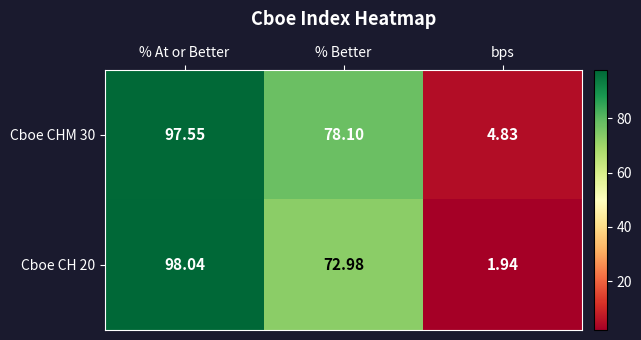

List the labels in order of Cboe CH 20 value, smallest first.

bps, % Better, % At or Better